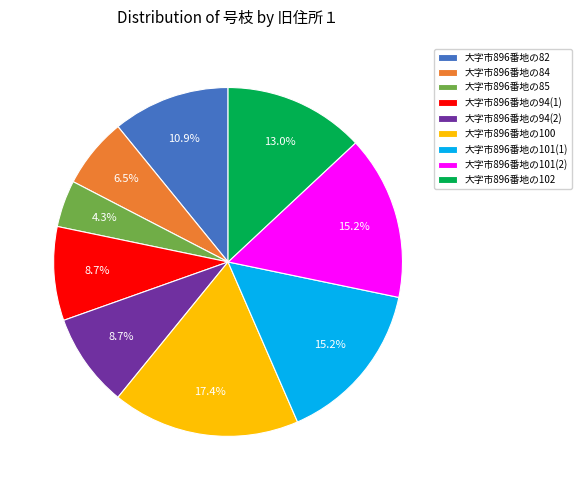

Is there a majority slice in this chart?

No